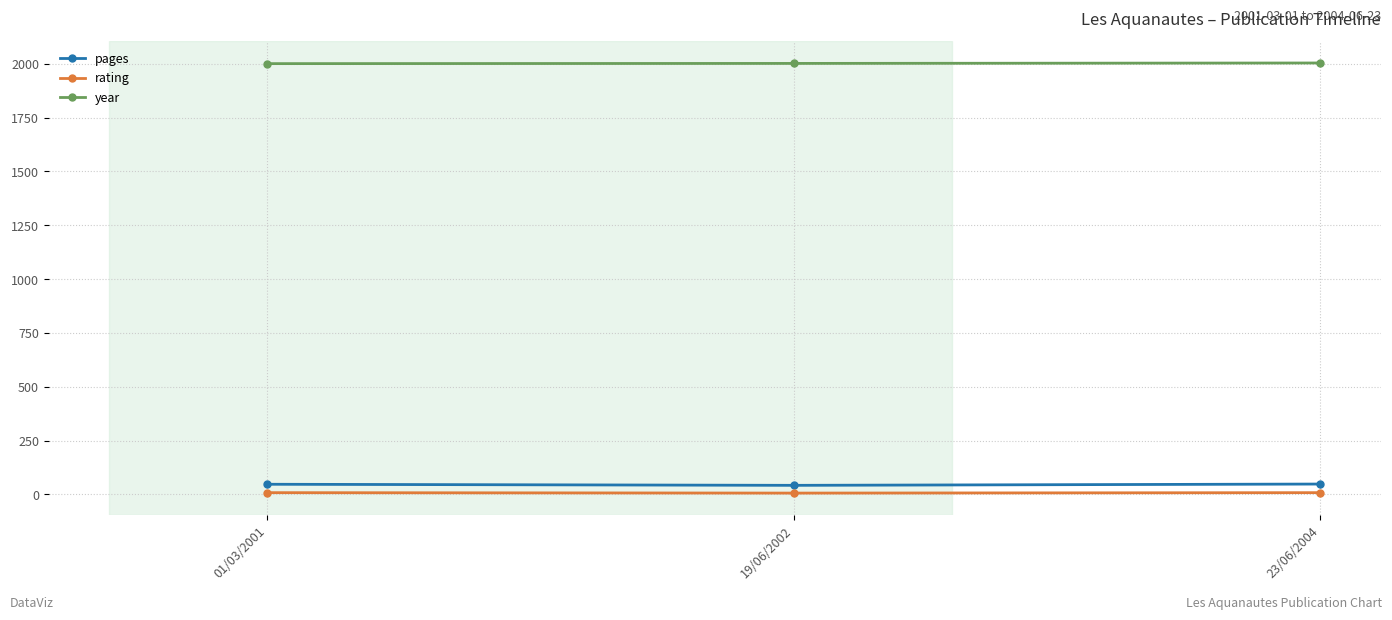

What is the average value of the year series?

2002